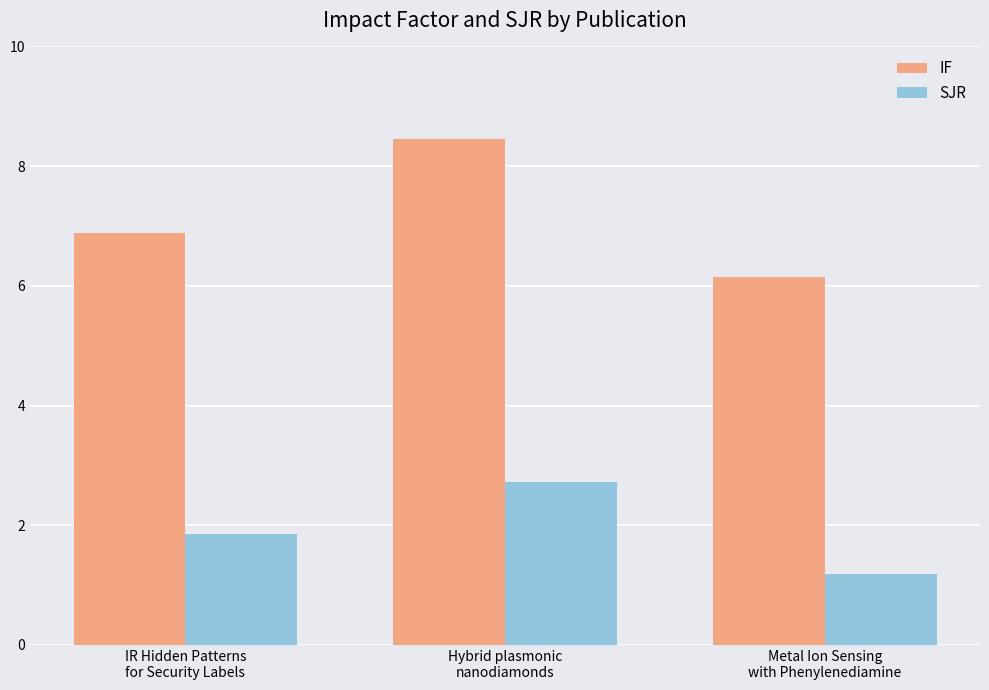

The IF series shows 2.4 at IR Hidden Patterns
for Security Labels. True or false?

False